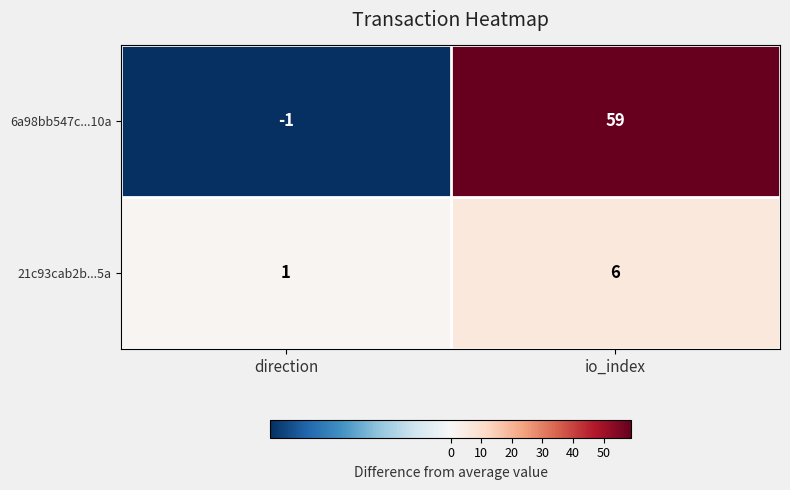

Which series changed the most between direction and io_index?

6a98bb547c...10a